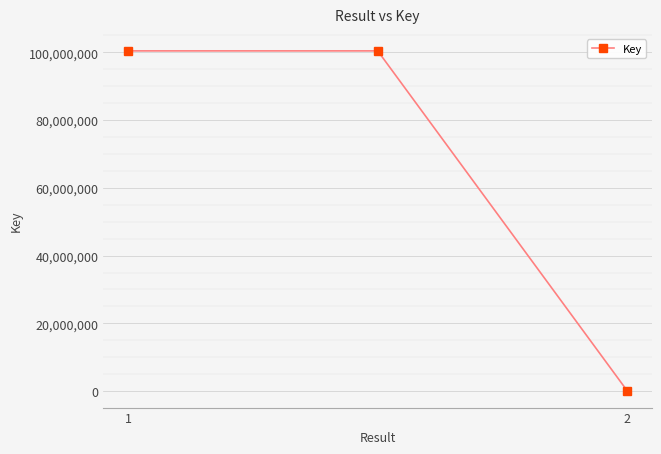

What is the value of the 3rd point from the left?

160904